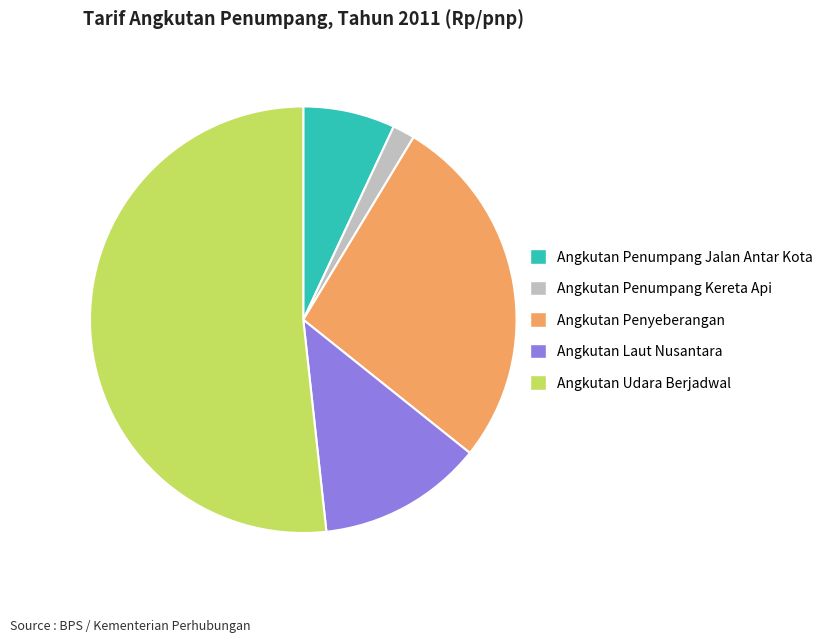

What is the largest slice in the pie chart?

Angkutan Udara Berjadwal